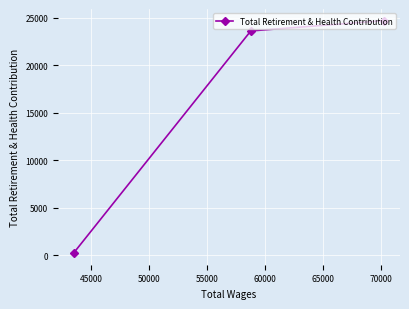

What is the difference between the maximum and second lowest values?

1087